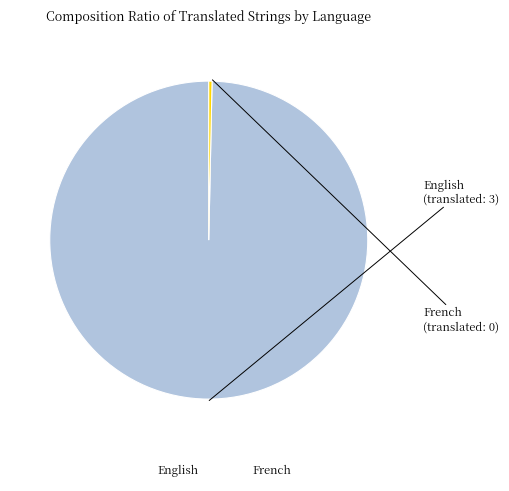

Rank the categories by value from lowest to highest.

French, English